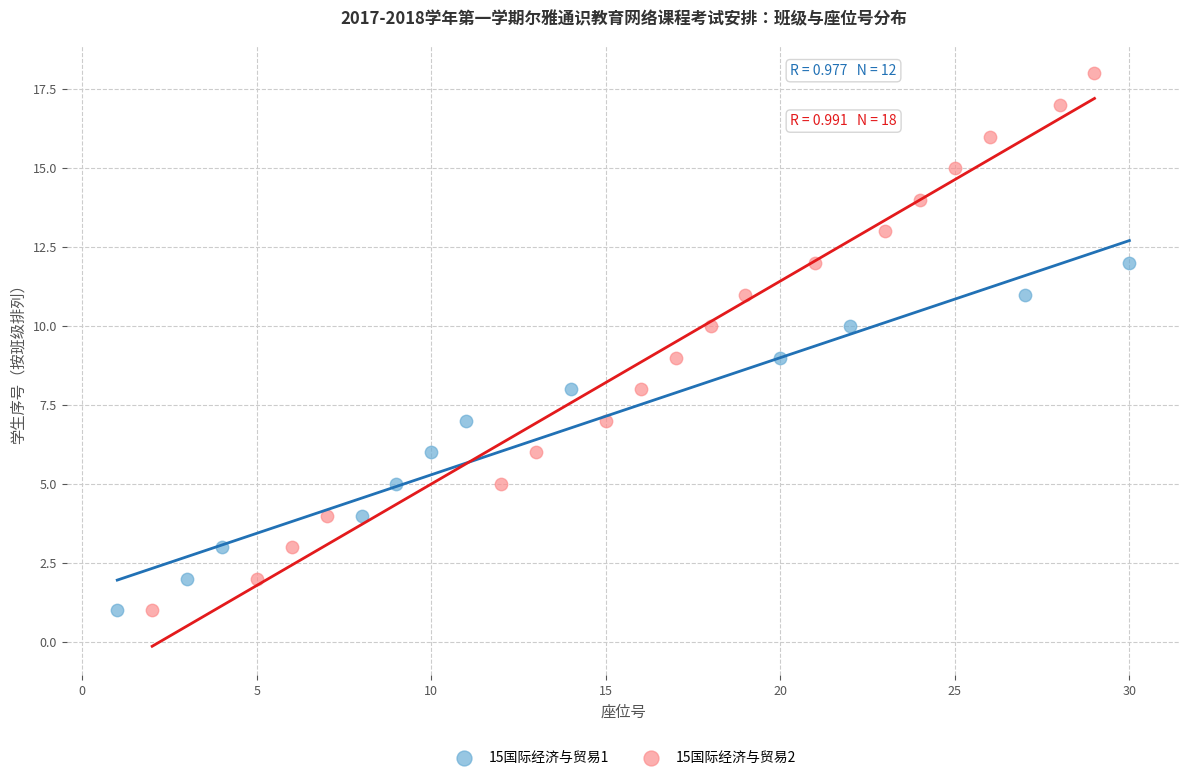

Which series contains the highest Y value?

15国际经济与贸易2